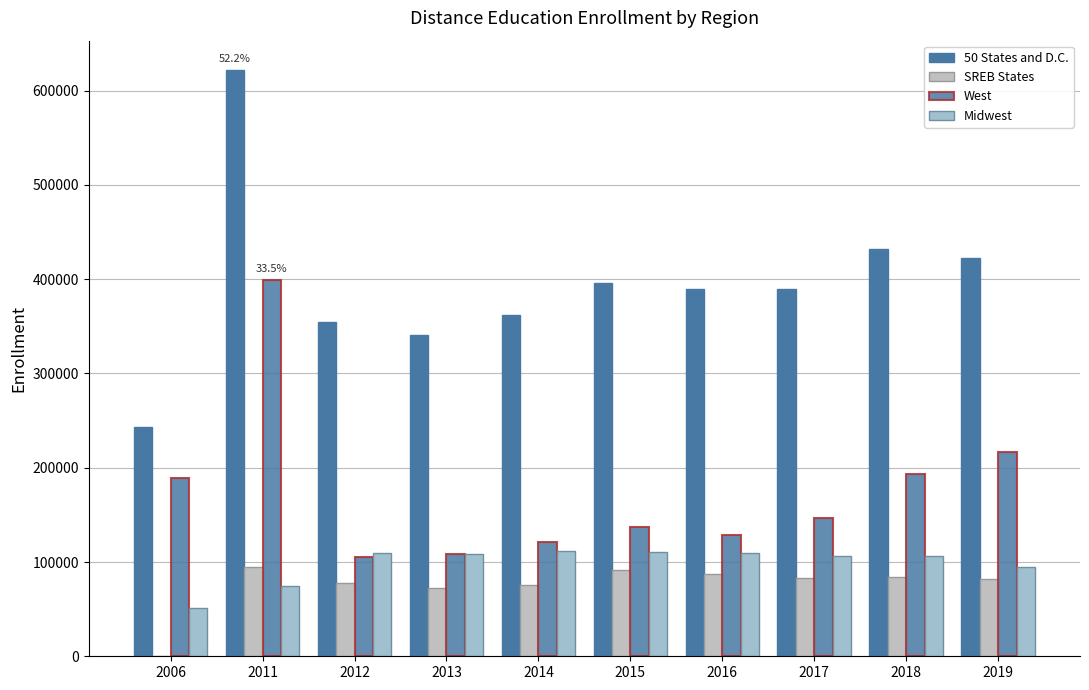

Reading left to right, list all the values displayed in this chart.

50 States and D.C.: 2006=243149	2011=621892	2012=354729	2013=340881	2014=362116	2015=396335	2016=389251	2017=389451	2018=431872	2019=422453
SREB States: 2006=347	2011=94597	2012=77343	2013=72709	2014=75570	2015=91440	2016=87710	2017=83539	2018=83580	2019=81862
West: 2006=189606	2011=399507	2012=105527	2013=108998	2014=120953	2015=137011	2016=128727	2017=147026	2018=193547	2019=217037
Midwest: 2006=51485	2011=74910	2012=109659	2013=108366	2014=112181	2015=110861	2016=109557	2017=106716	2018=105893	2019=94946